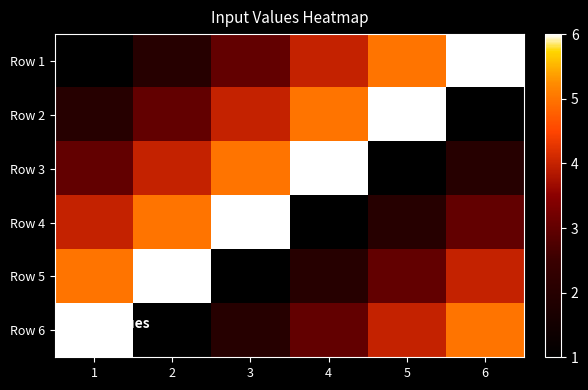

Rank the series by their maximum value, from highest to lowest.

Row 1, Row 2, Row 3, Row 4, Row 5, Row 6